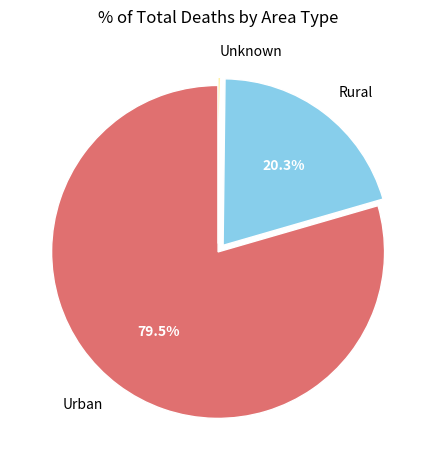

Approximately how many times larger is the value at Urban compared to Rural?

3.9